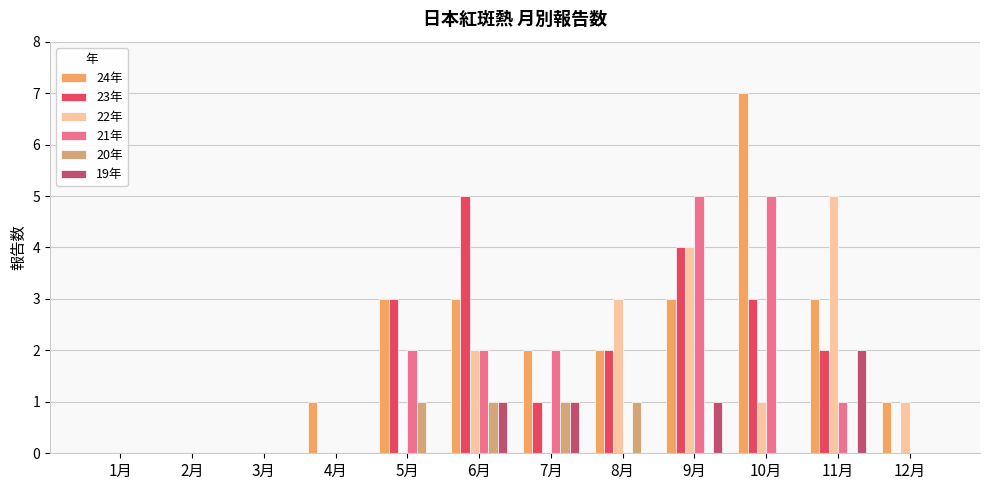

At which category is the sum across all series the highest?

9月